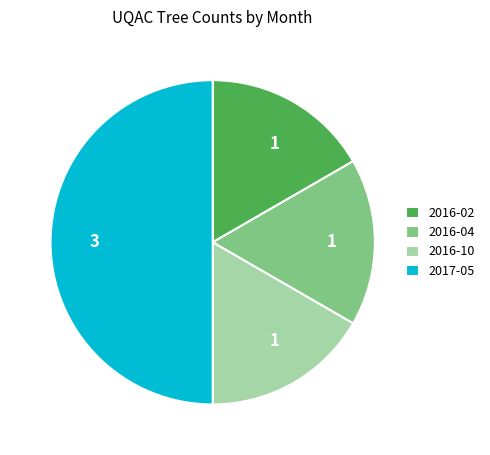

Do 2016-02 and 2016-04 together represent more than half of the pie?

No